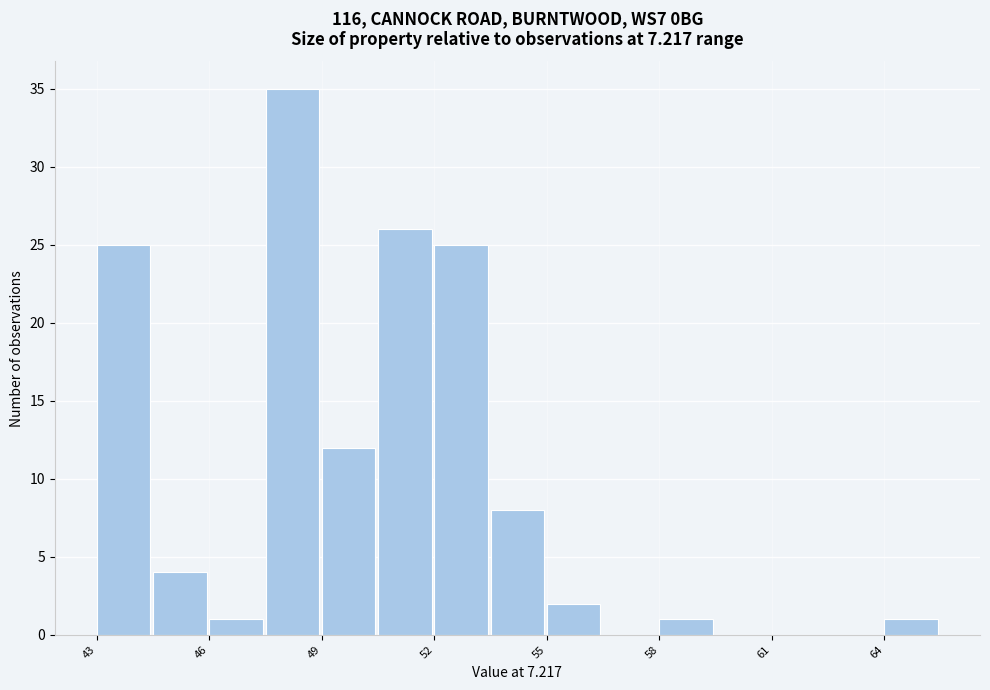

Read against the x-axis, roughly where is the centre of the tallest bar?

48.0